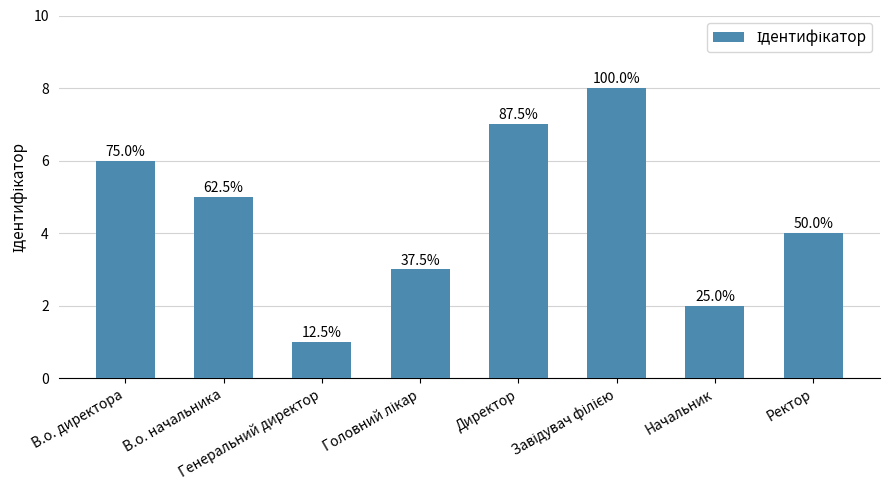

Does the chart contain stacked bars?

No